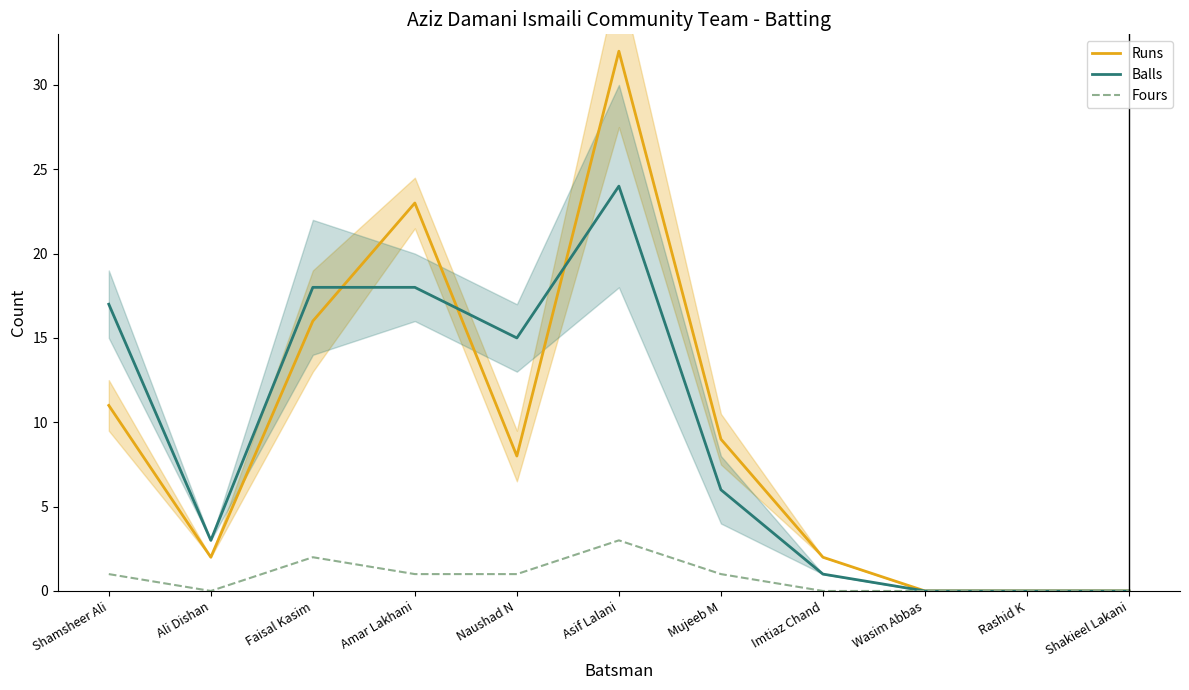

What are all the series names shown in the legend?

Runs, Balls, Fours